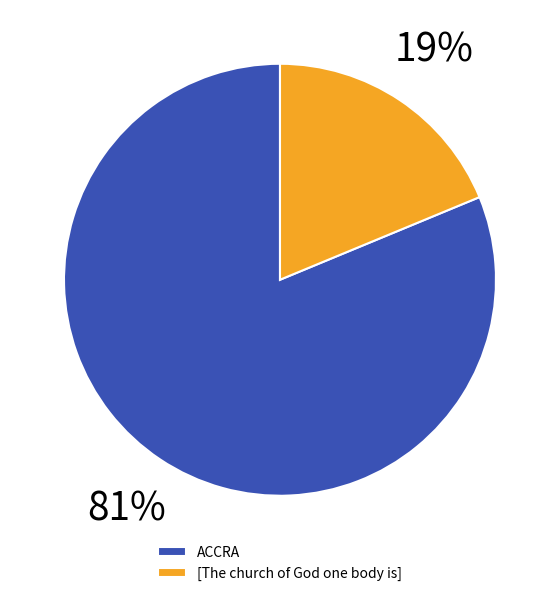

To the nearest percent, what portion does [The church of God one body is] represent?

19%